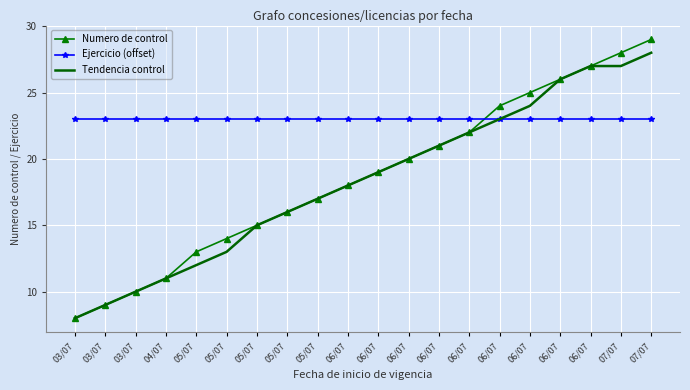

Is the value of Numero de control at 05/07 greater than the value of Tendencia control at 03/07?

Yes